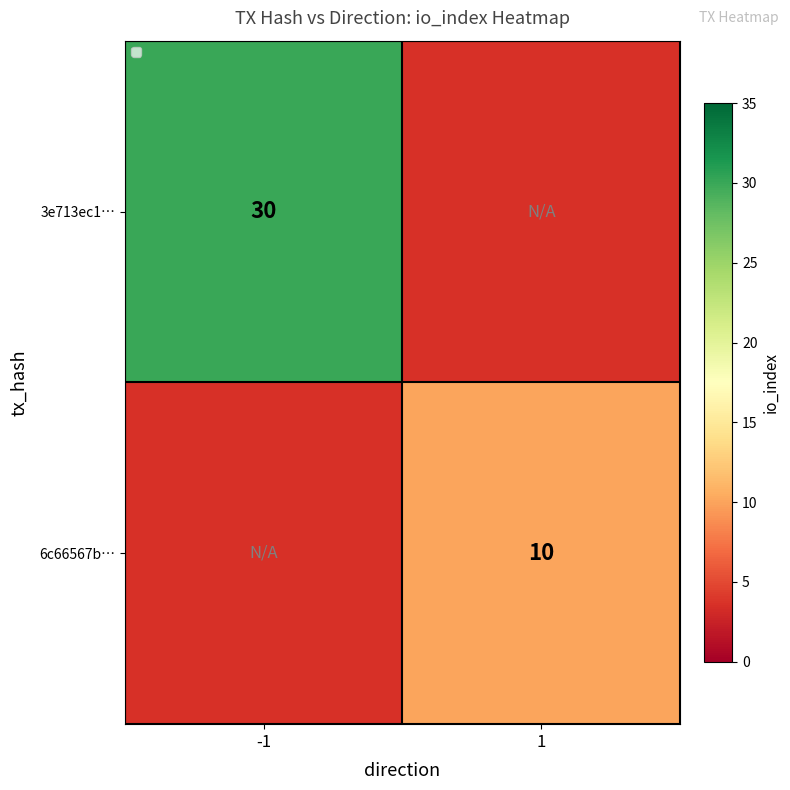

Is it true that 6c66567b… equals 10 at 1?

True